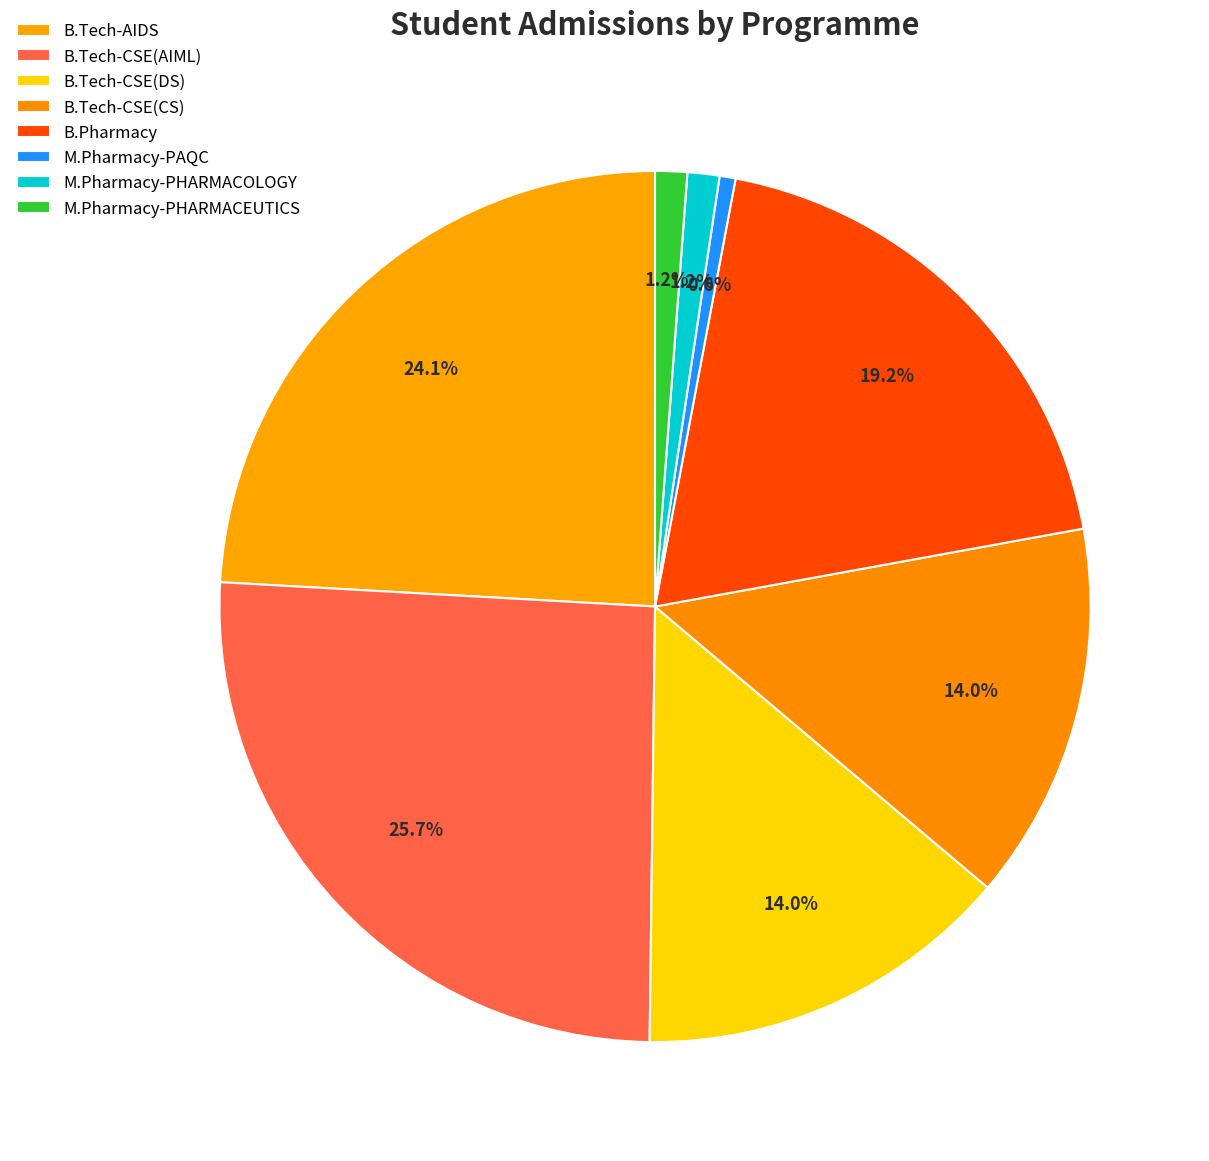

How many slices are in this pie chart?

8